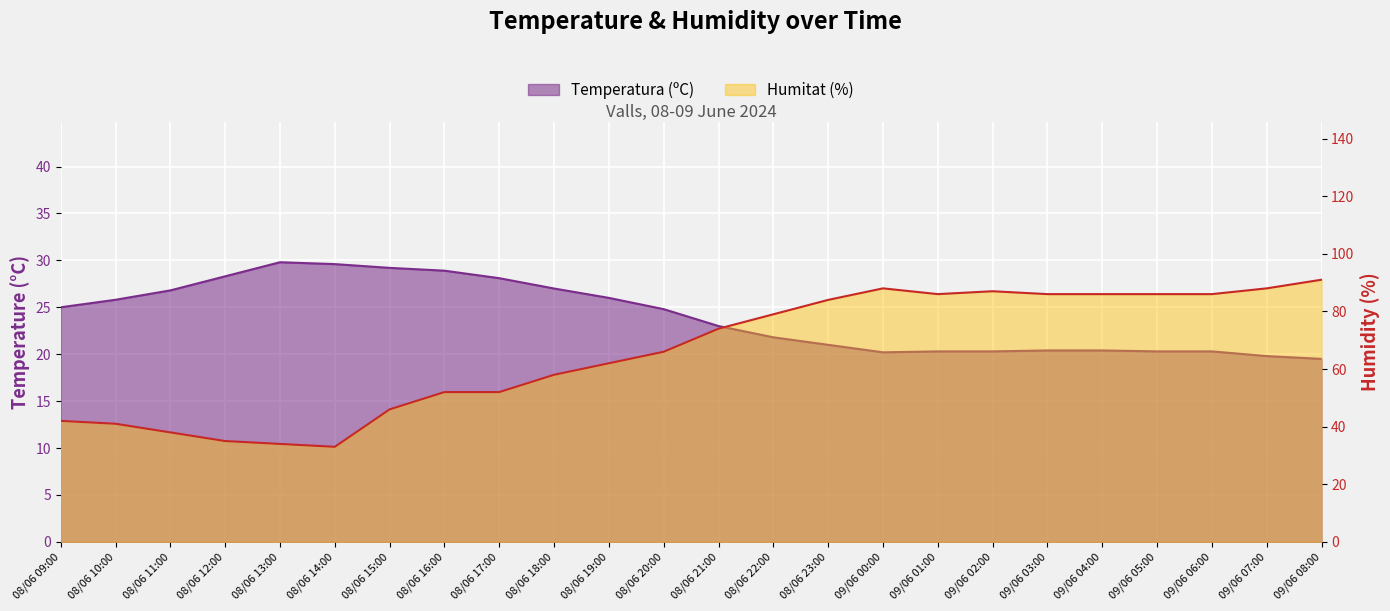

True or false: Temperatura (ºC) and Humitat (%) cross at least once.

False